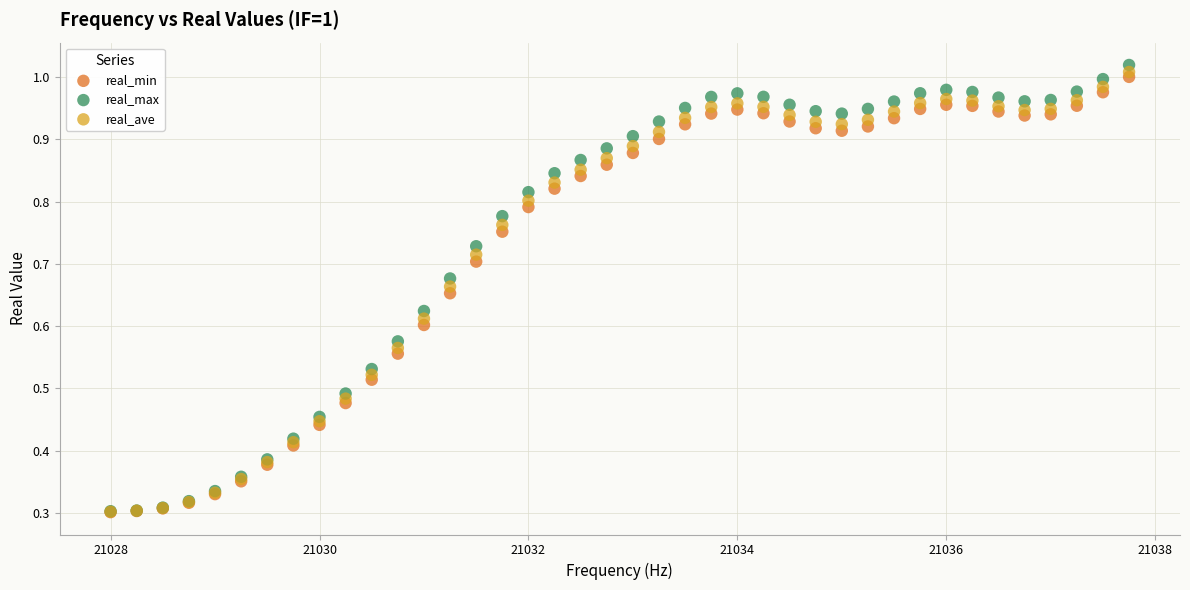

Which series reaches the maximum Y coordinate?

real_max